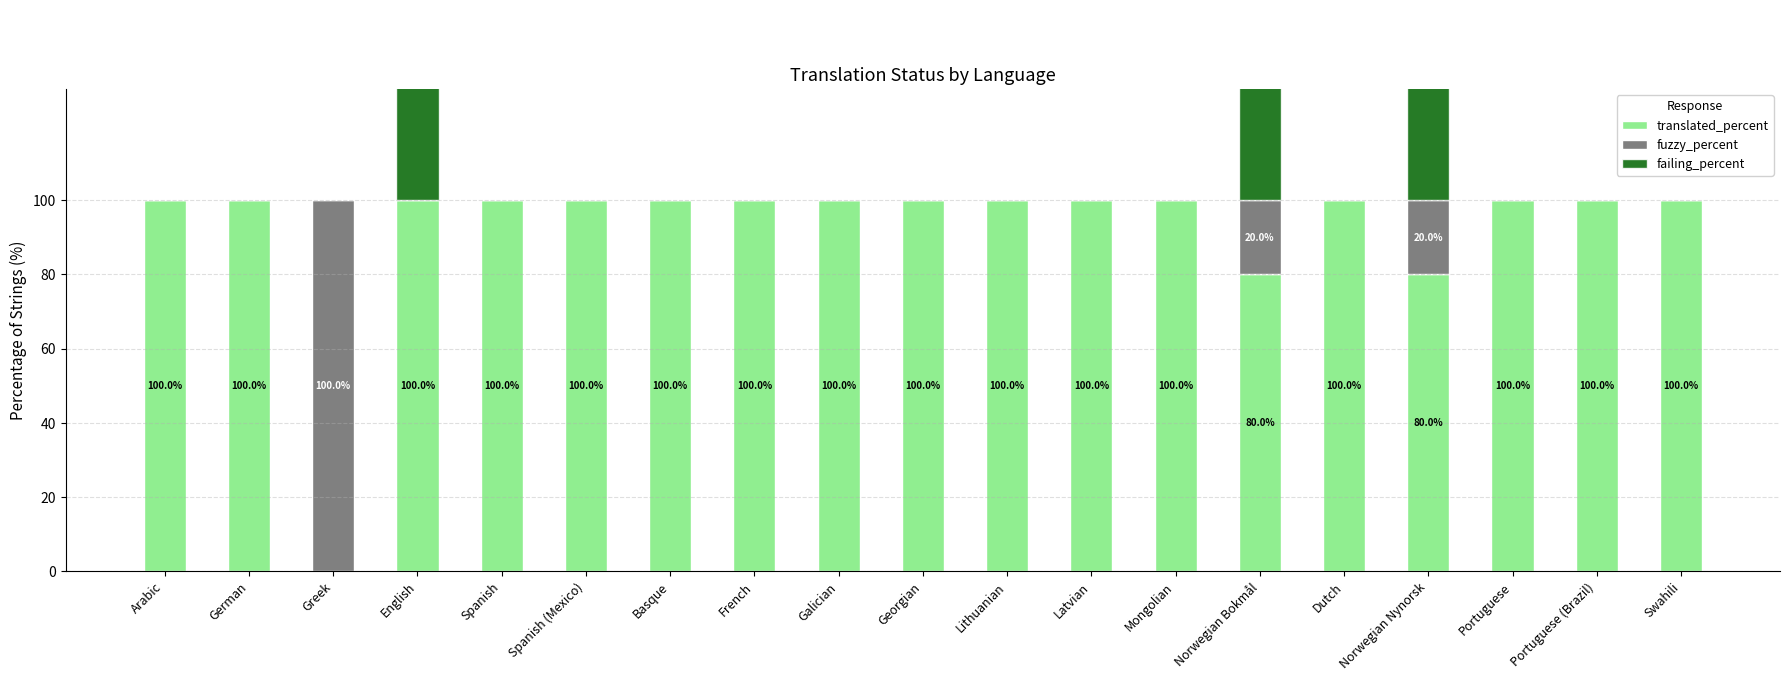

Which category has the highest value in the fuzzy_percent series?

Greek